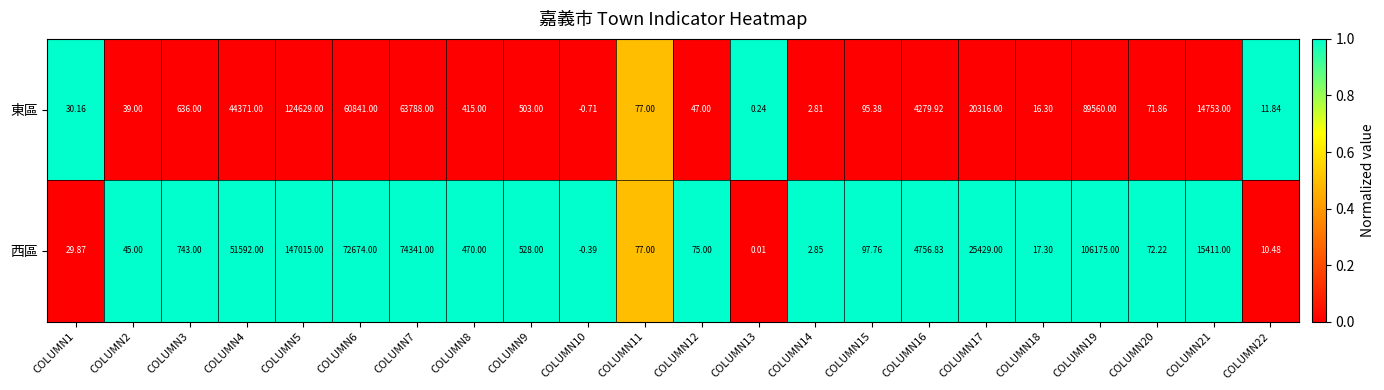

Rank the series at COLUMN19 from highest to lowest value.

西區, 東區